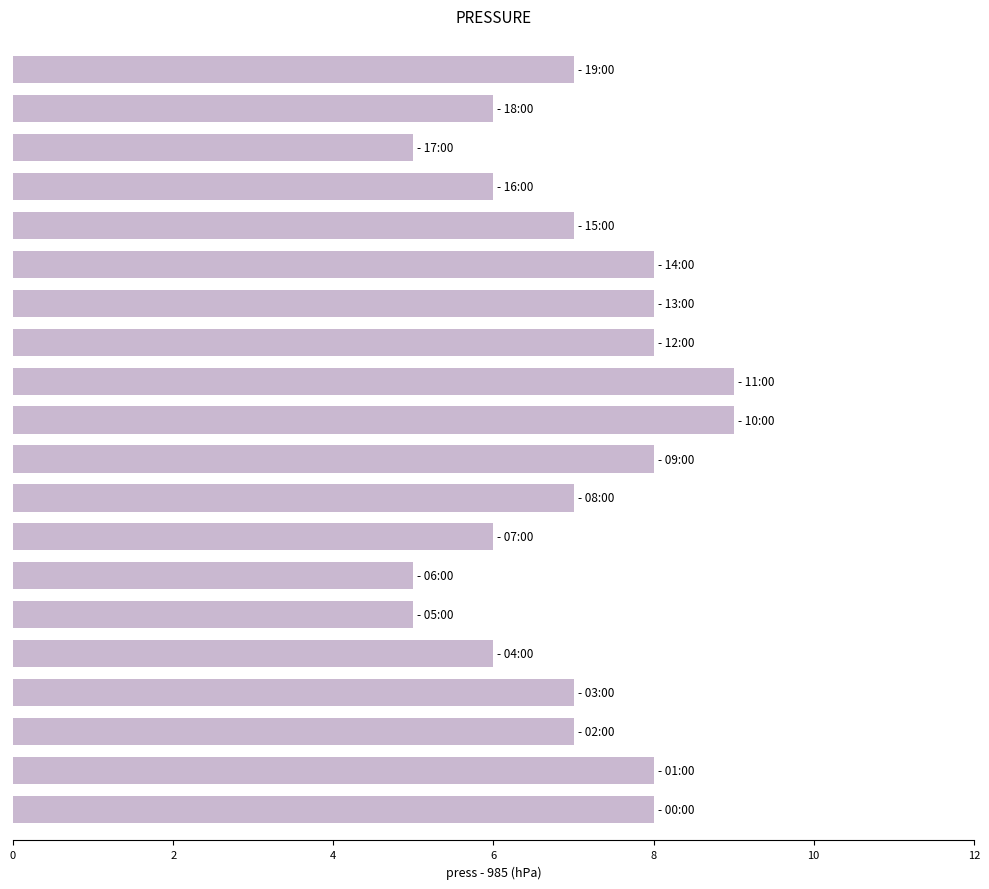

What is the smallest value displayed?

5